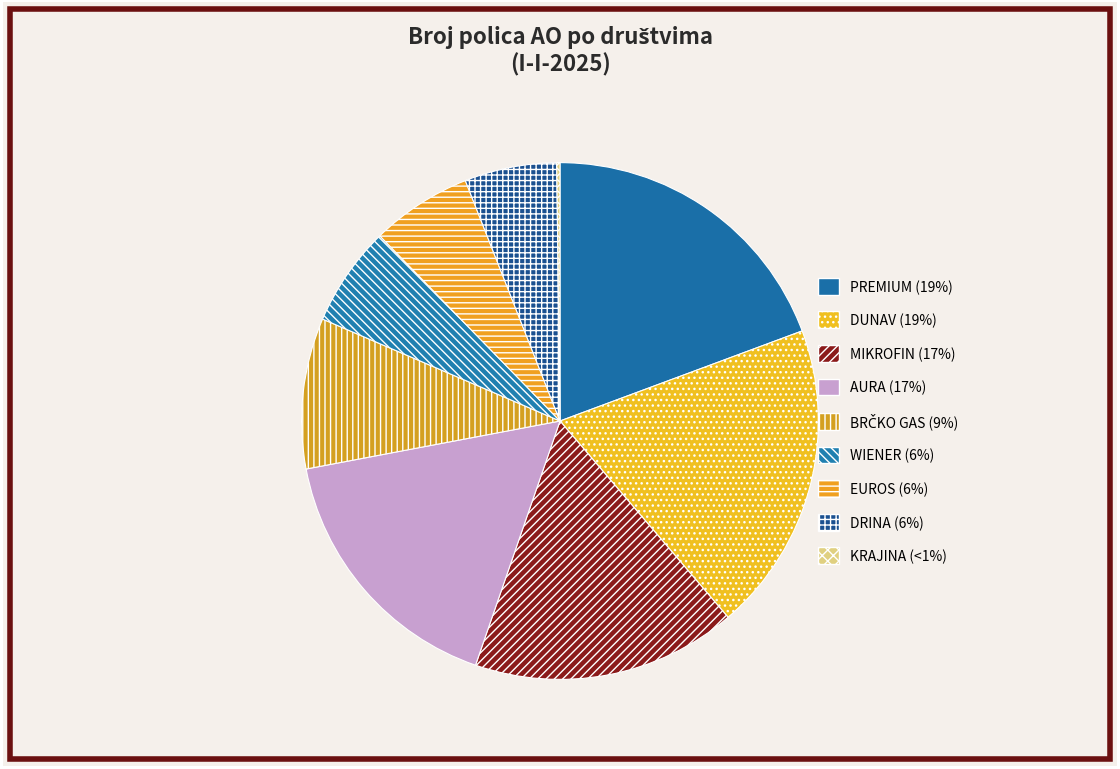

What is the smallest slice in the pie chart?

KRAJINA